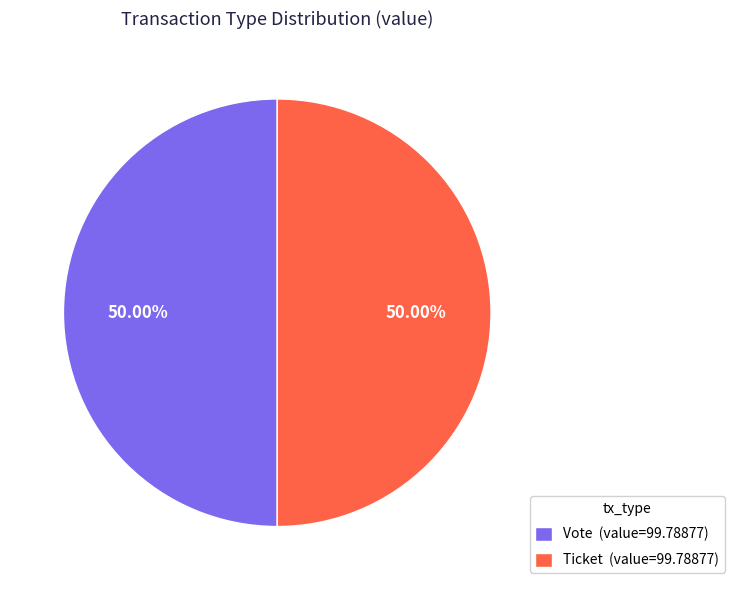

The Vote slice represents 85% of the pie. True or false?

False